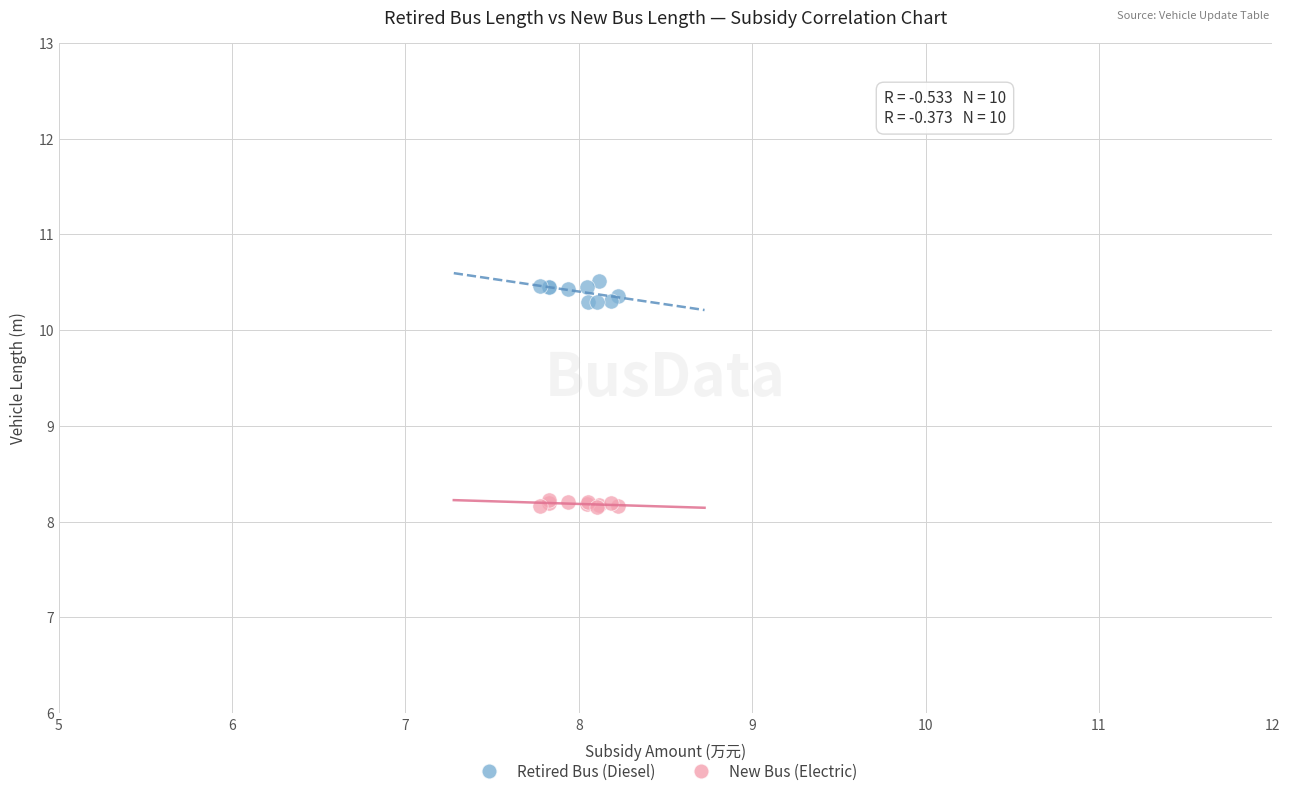

Which series contains the highest Y value?

Retired Bus (Diesel)